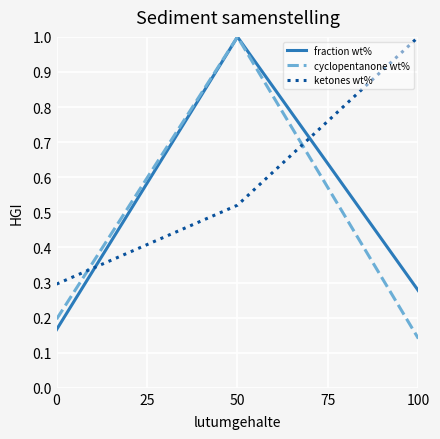

Which series has the largest total across all categories?

ketones wt%